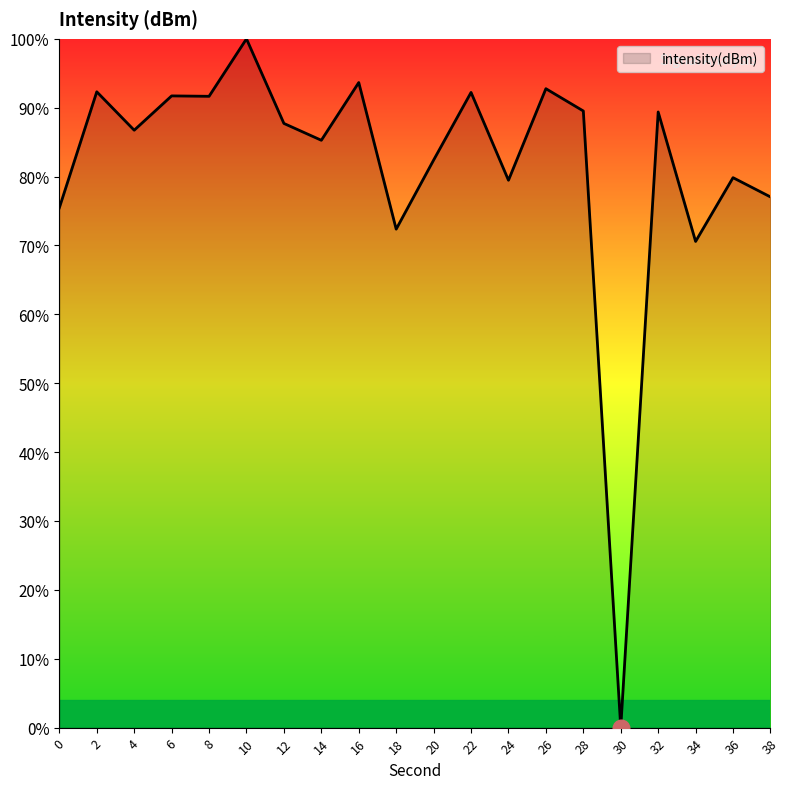

Read the value at 8.

91.7